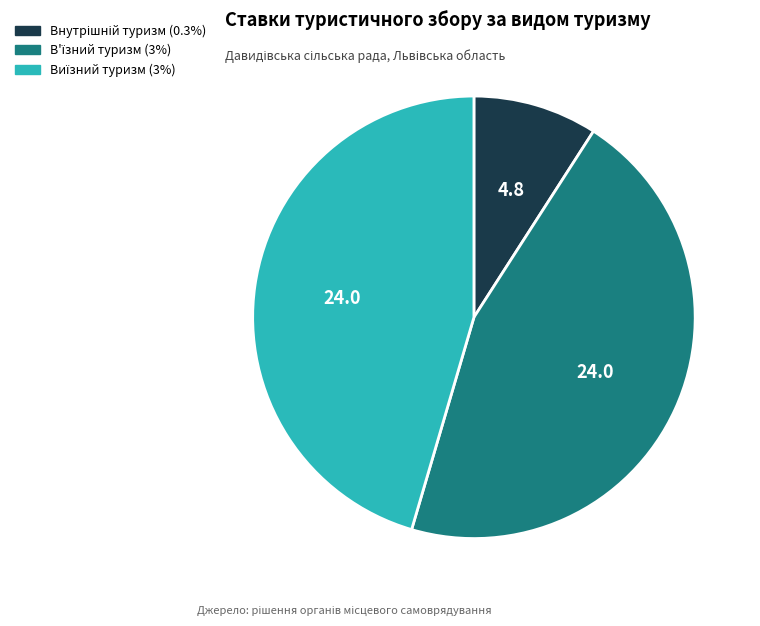

Does any single category account for the majority?

No